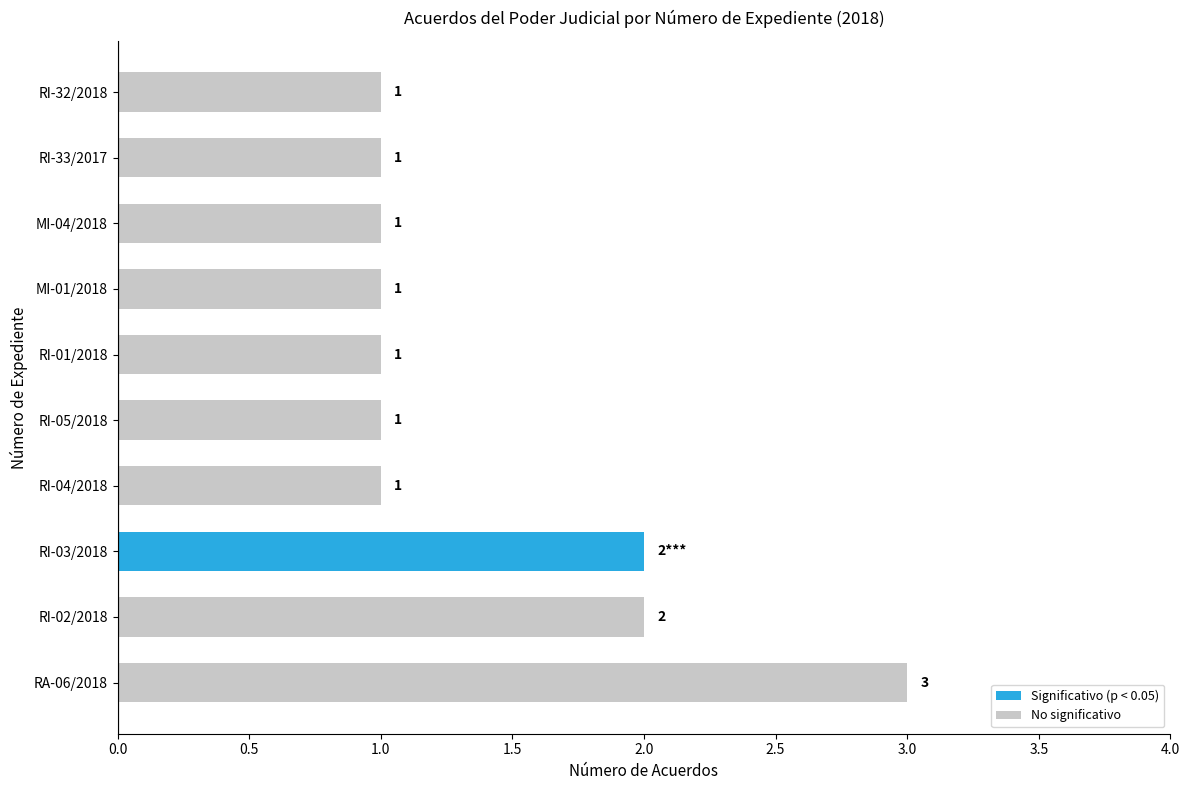

What is the ratio of the value at RI-04/2018 to the value at RI-33/2017?

1.0